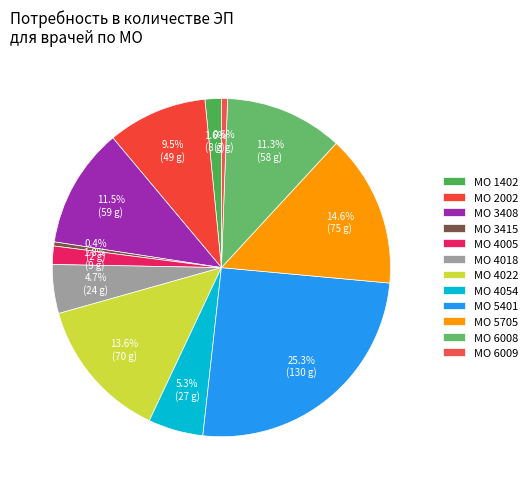

How many slices are in this pie chart?

12